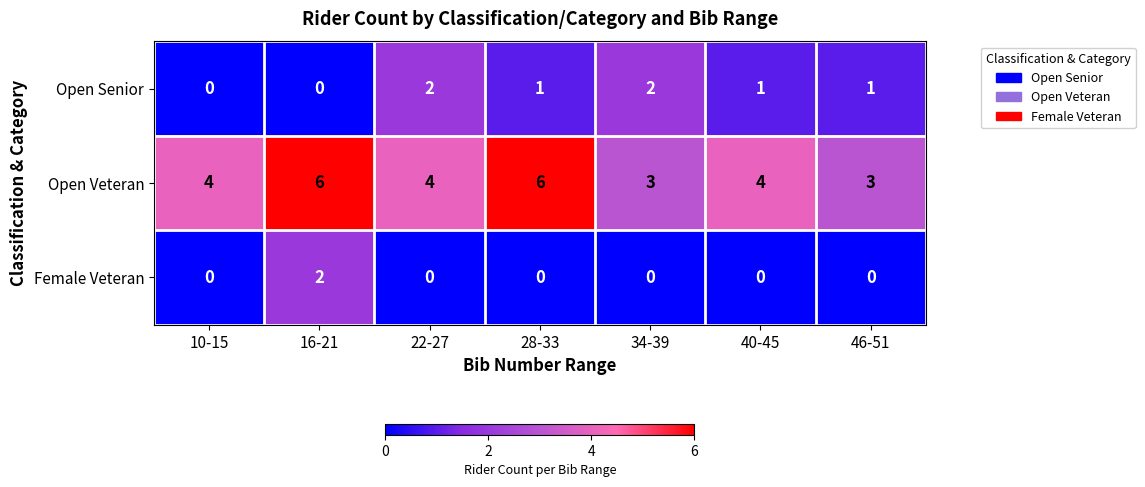

Rank the series at 46-51 from lowest to highest value.

Female Veteran, Open Senior, Open Veteran